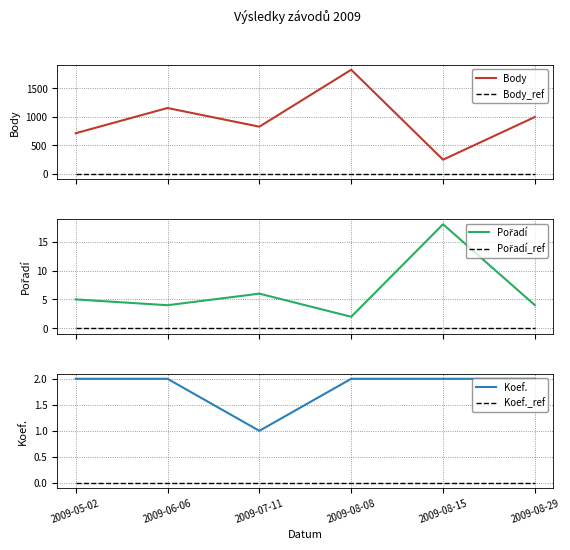

What is the label of the 2nd point from the right?

2009-08-15